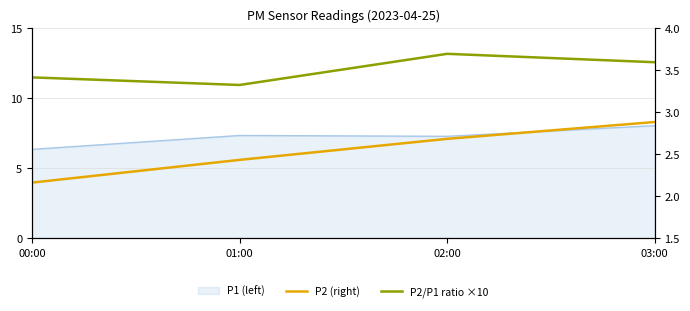

At which label is P2 (right) closest to 2?

00:00